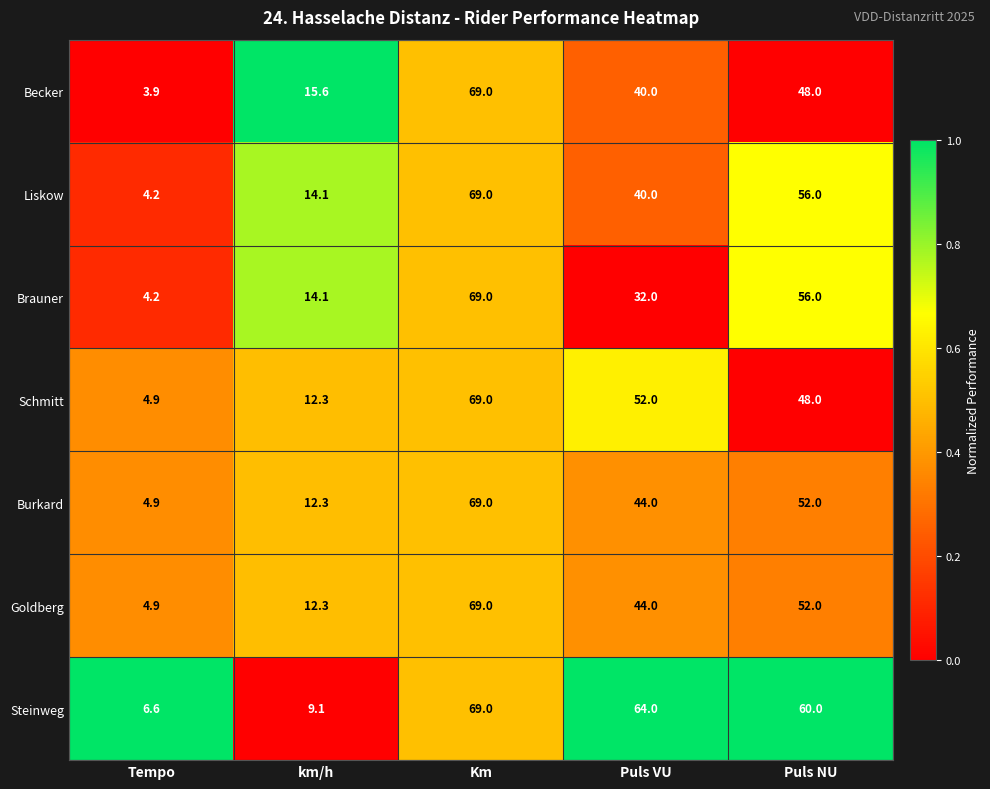

What is the sum of the Goldberg values at Puls VU and Km?

113.0